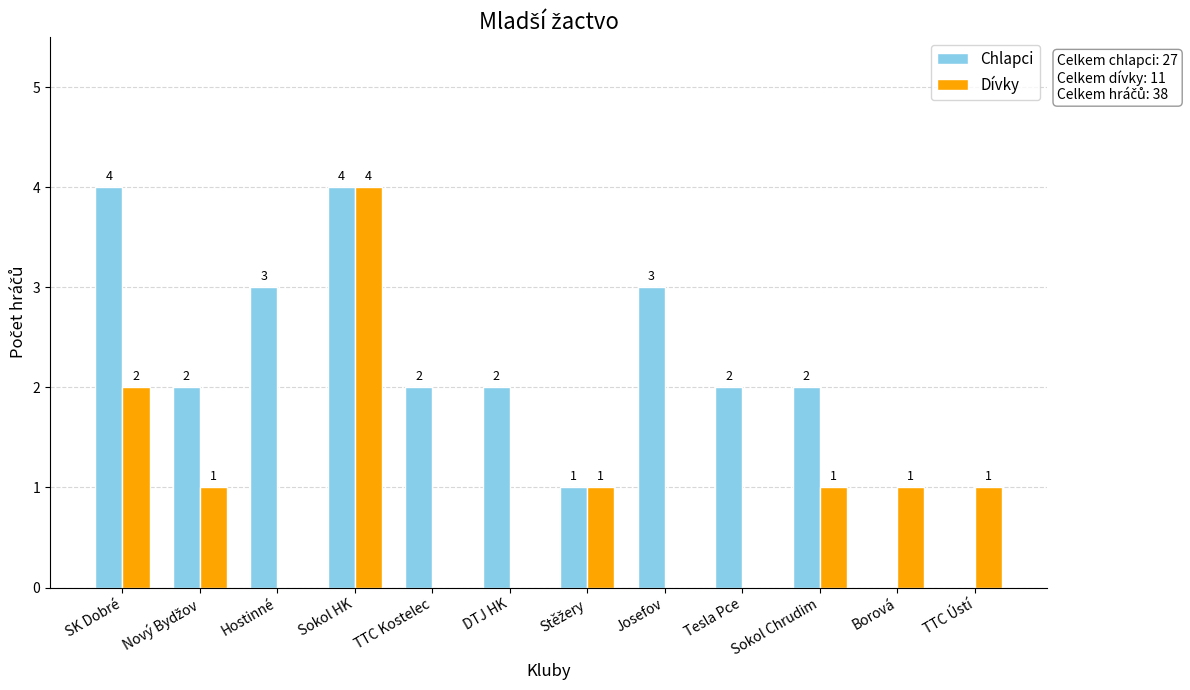

What is the highest value of the Dívky series?

4